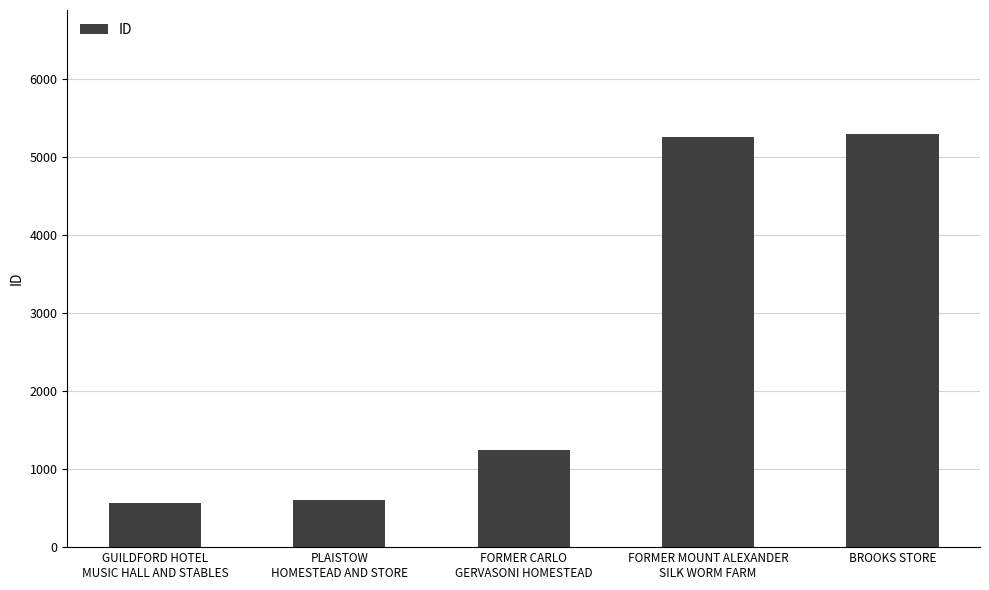

The chart shows a value of 3192 at FORMER MOUNT ALEXANDER
SILK WORM FARM. True or false?

False